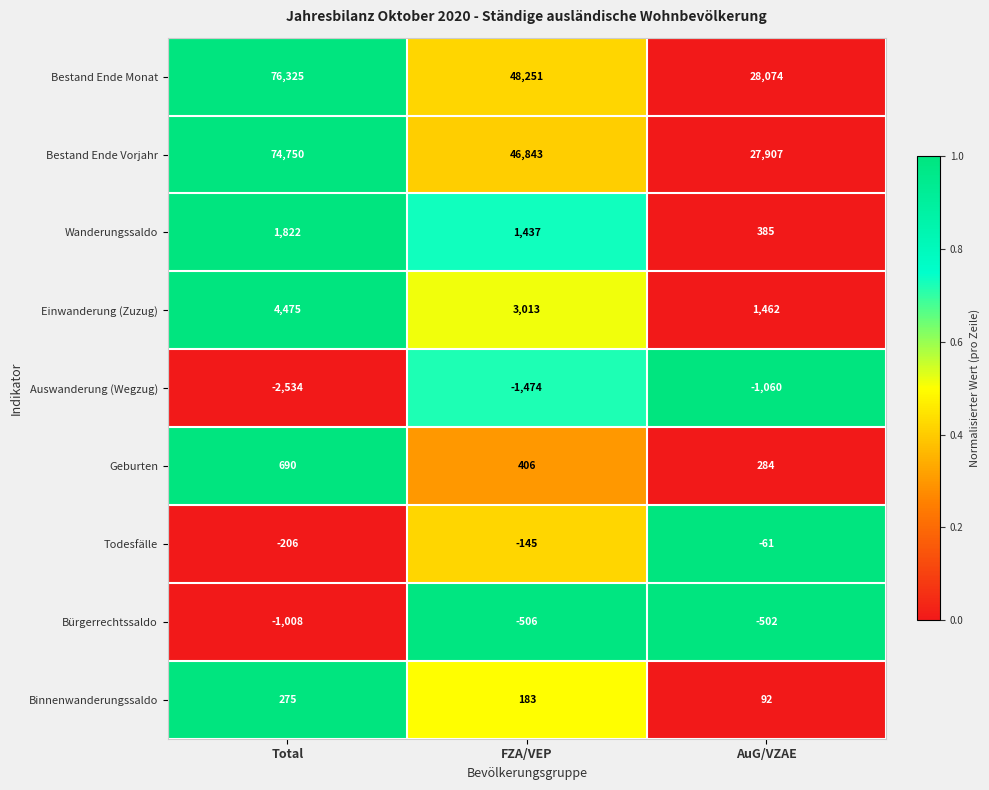

What is the total value across all series at AuG/VZAE?

56581